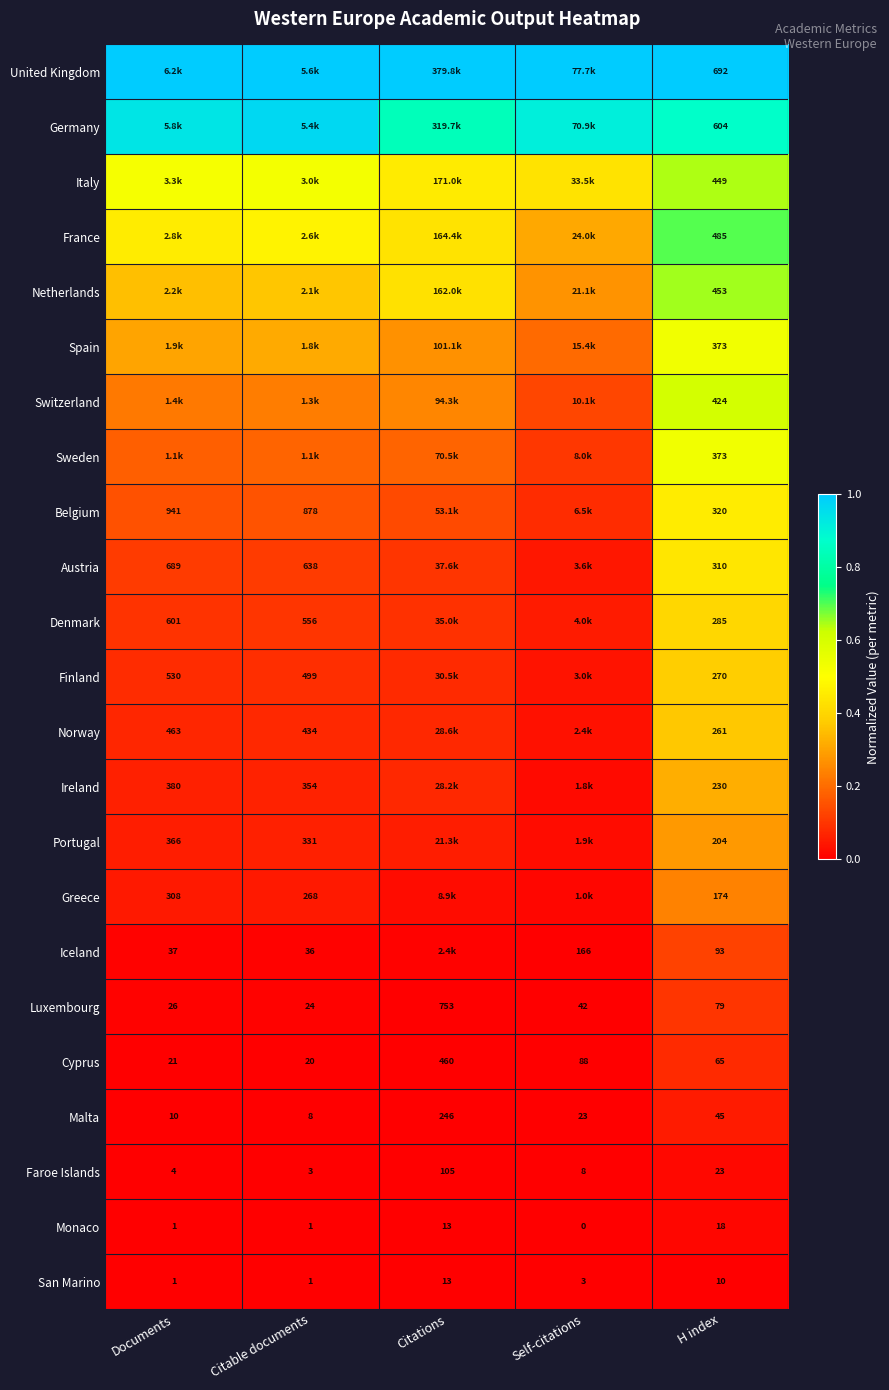

Is the value of Ireland at Documents greater than the value of San Marino at Citable documents?

Yes